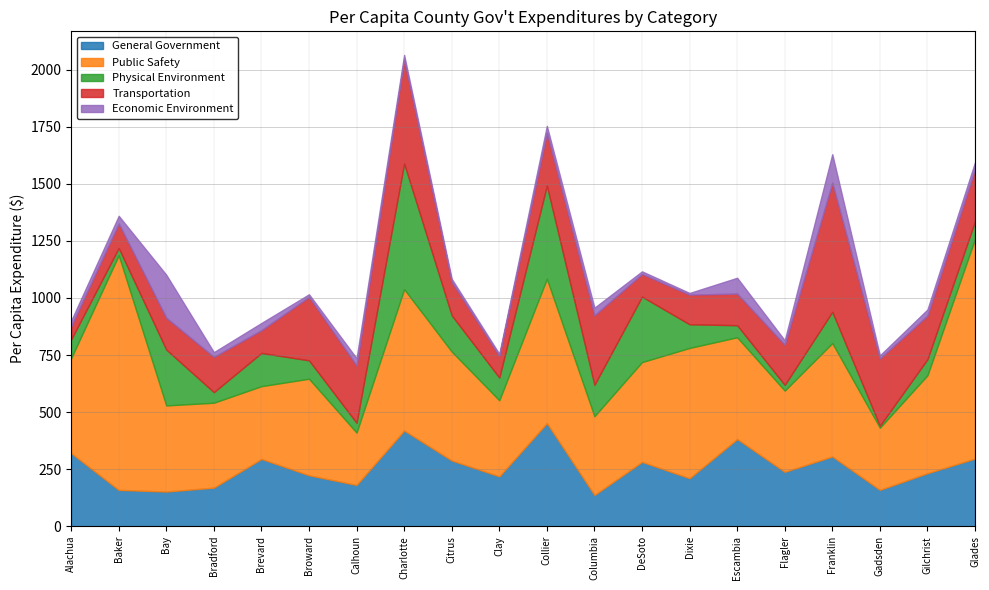

Which series has the largest total across all categories?

Public Safety